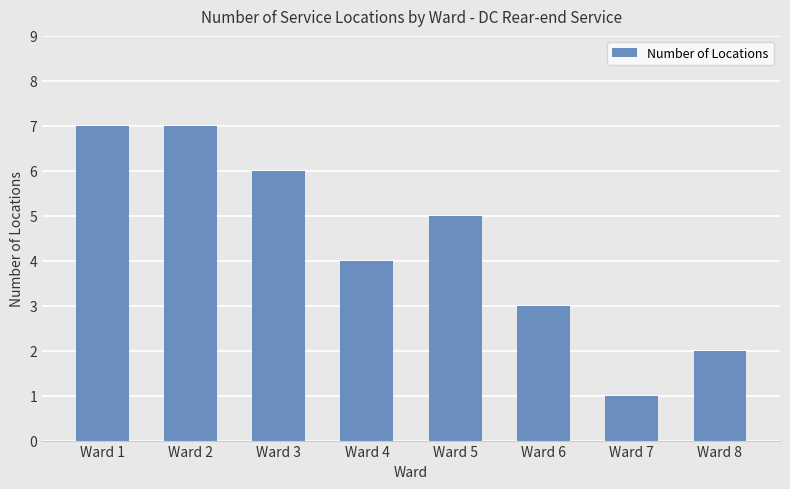

Where does the data first go above 5?

Ward 1